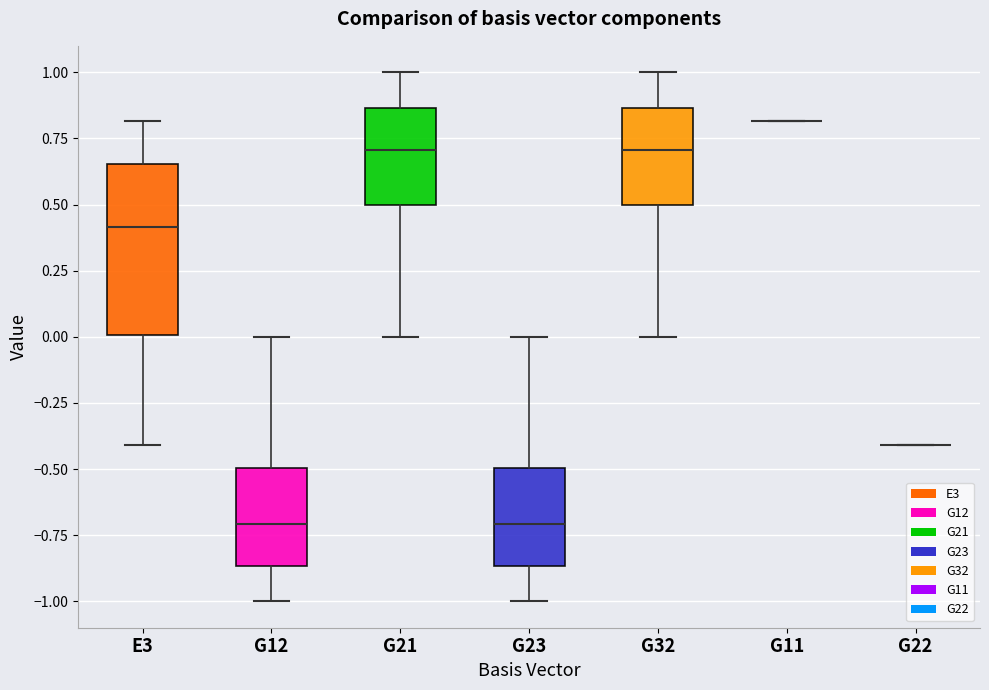

Reading left to right, read every box against the y-axis: the position of its median line, the range the box covers, and the ends of its whiskers. The values are not printed on the chart, so give them approximately, as read against the axis.

E3: median 0.40, box 0.00 to 0.65, whiskers -0.40 to 0.80
G12: median -0.70, box -0.85 to -0.50, whiskers -1.00 to 0.00
G21: median 0.70, box 0.50 to 0.85, whiskers 0.00 to 1.00
G23: median -0.70, box -0.85 to -0.50, whiskers -1.00 to 0.00
G32: median 0.70, box 0.50 to 0.85, whiskers 0.00 to 1.00
G11: box collapsed to a line at 0.80, whiskers 0.80 to 0.80
G22: box collapsed to a line at -0.40, whiskers -0.40 to -0.40